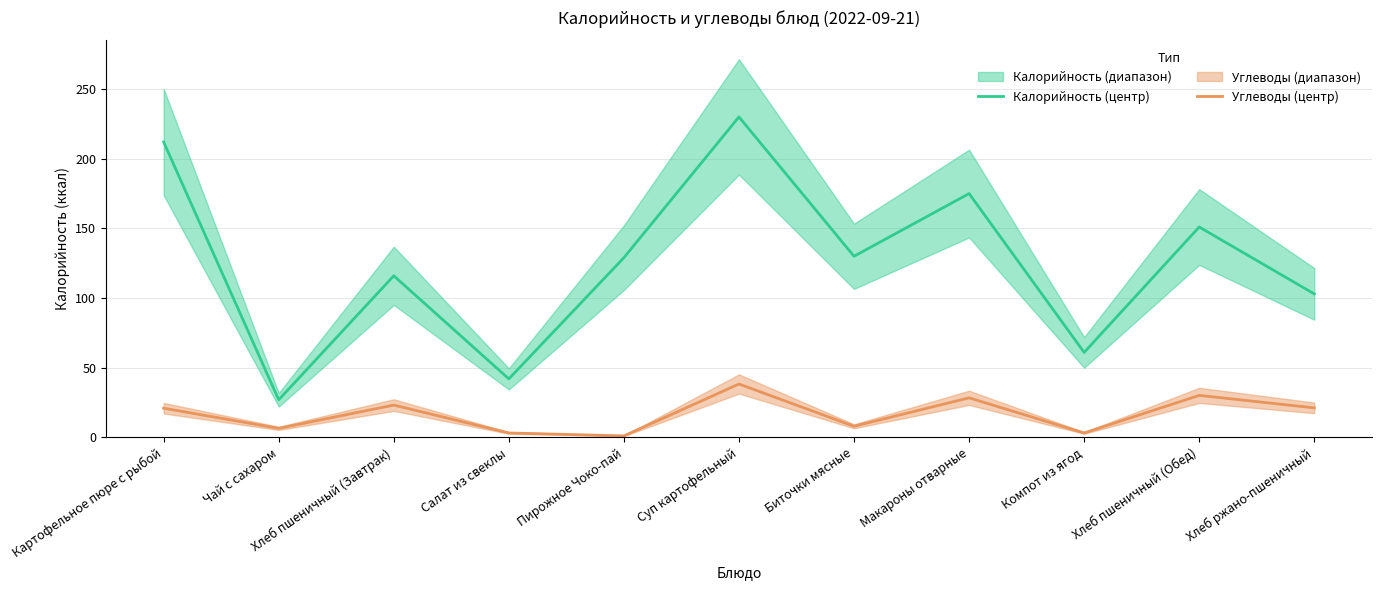

What is the difference between the maximum and minimum values in the Калорийность (центр) series?

203.0